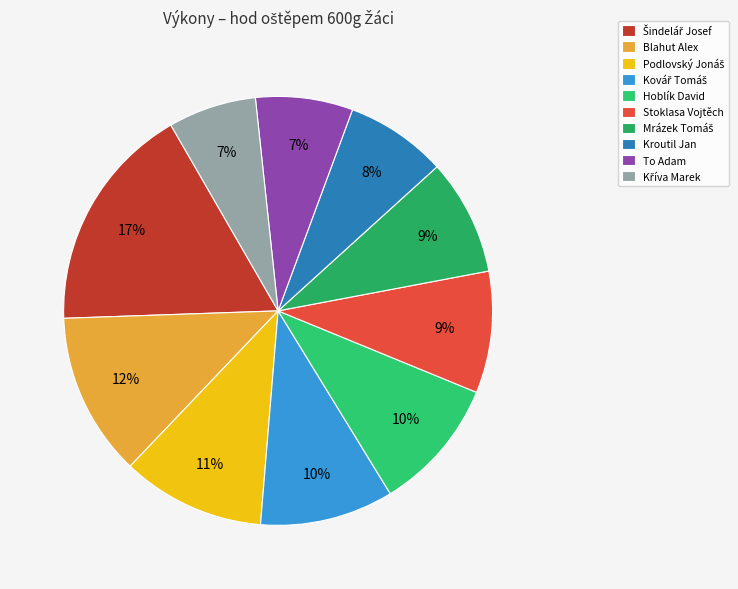

Between Kovář Tomáš and Kroutil Jan, which is larger?

Kovář Tomáš